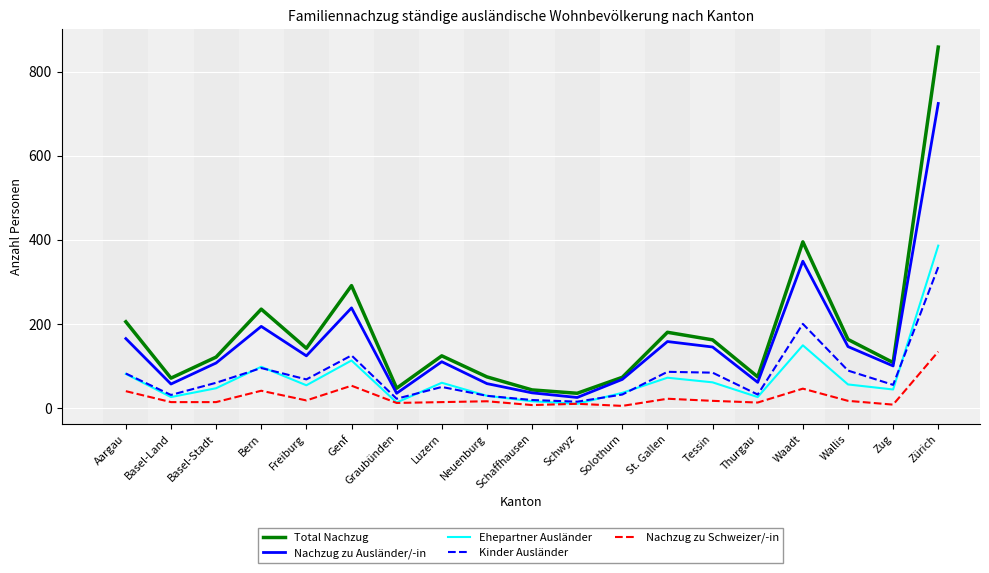

How many interior local valleys does the Total Nachzug series have?

6